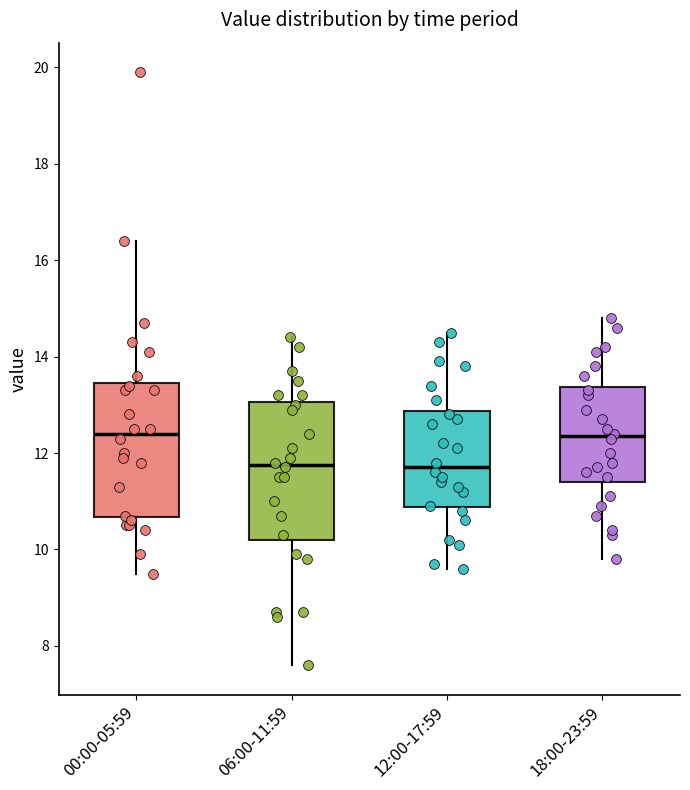

Reading left to right, read every box against the y-axis: the position of its median line, the range the box covers, and the ends of its whiskers. The values are not printed on the chart, so give them approximately, as read against the axis.

00:00-05:59: median 12.4, box 10.6 to 13.4, whiskers 9.6 to 16.4
06:00-11:59: median 11.8, box 10.2 to 13.0, whiskers 7.6 to 14.4
12:00-17:59: median 11.8, box 10.8 to 12.8, whiskers 9.6 to 14.6
18:00-23:59: median 12.4, box 11.4 to 13.4, whiskers 9.8 to 14.8